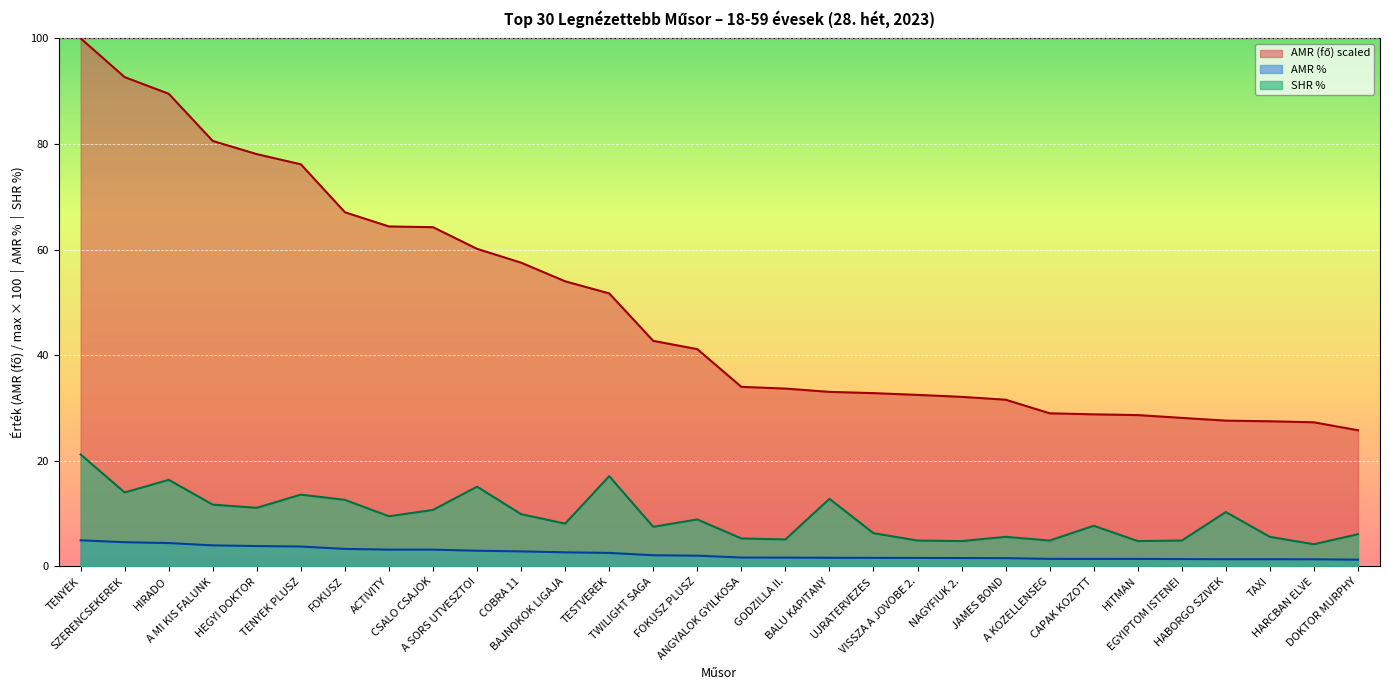

Which series changed the most between SZERENCSEKEREK and A MI KIS FALUNK?

AMR (fő)